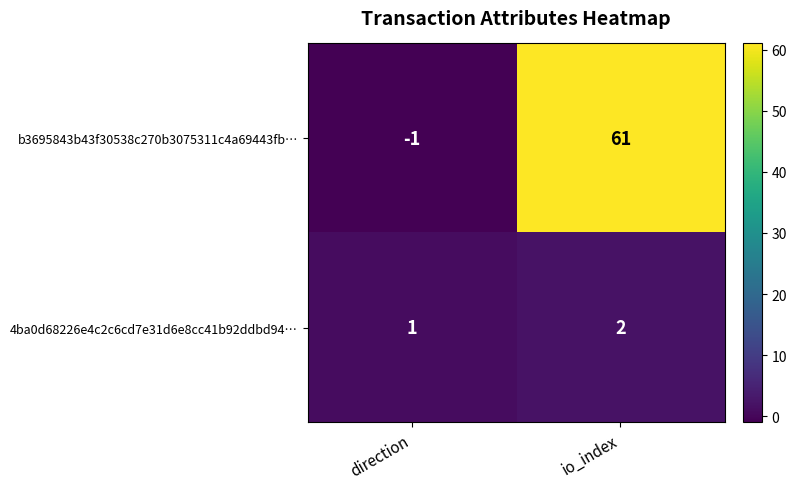

How many distinct data groups are displayed?

2